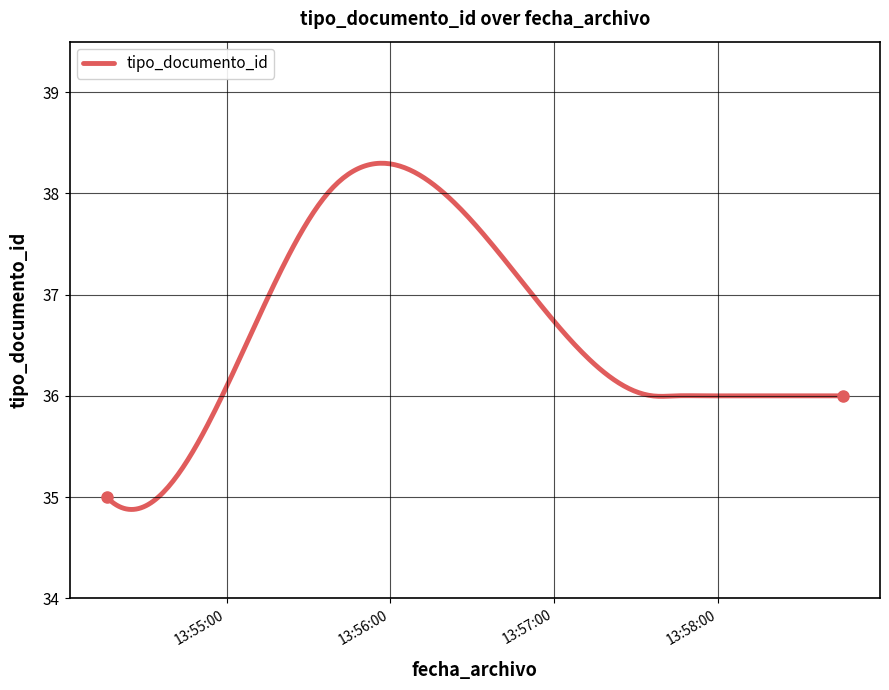

Does the chart have visible grid lines?

Yes